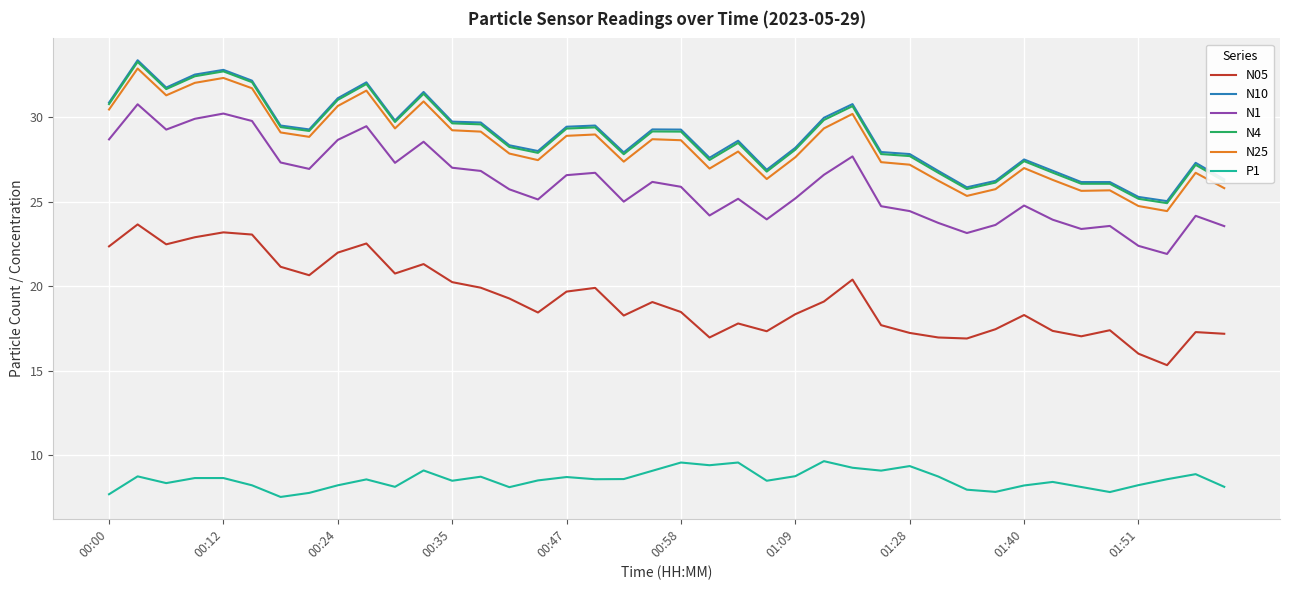

What is the lowest value of the N1 series?

21.9